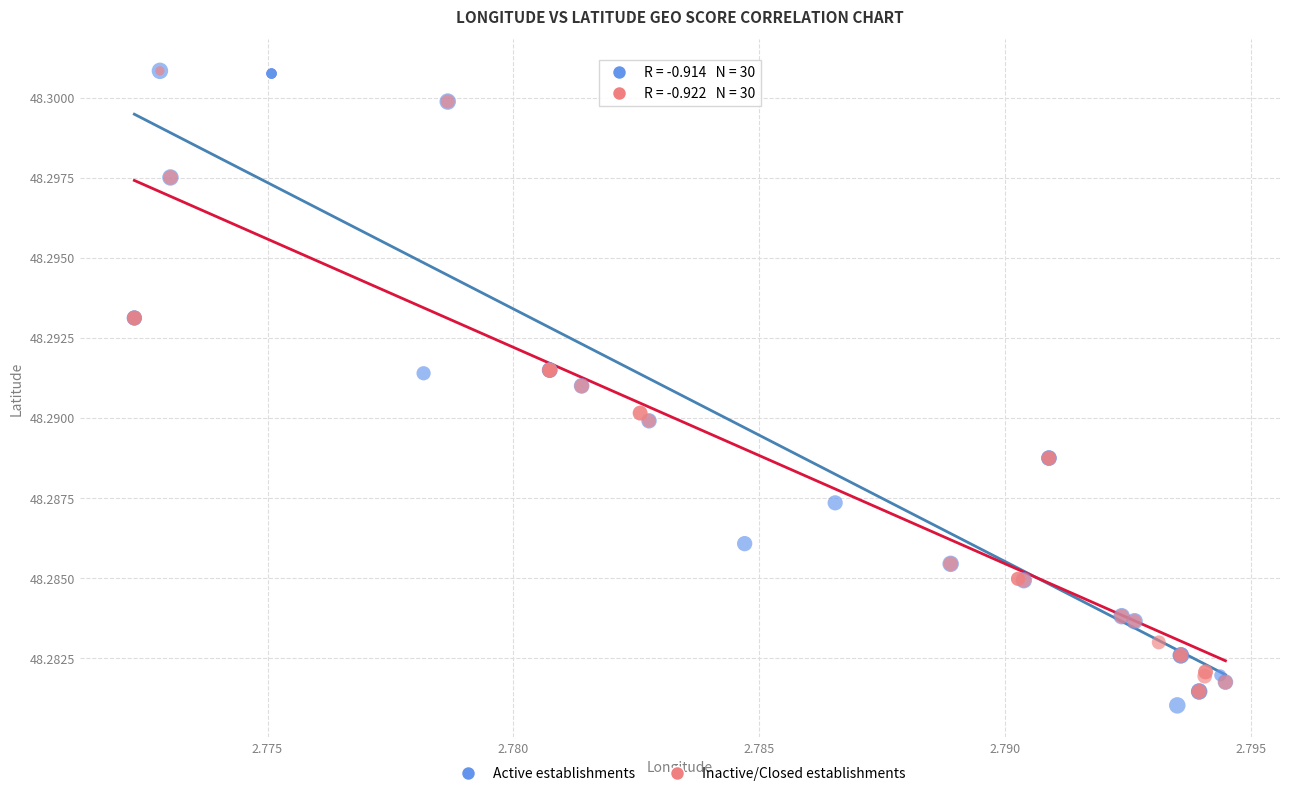

Which series has the largest Y range (max minus min)?

Active establishments